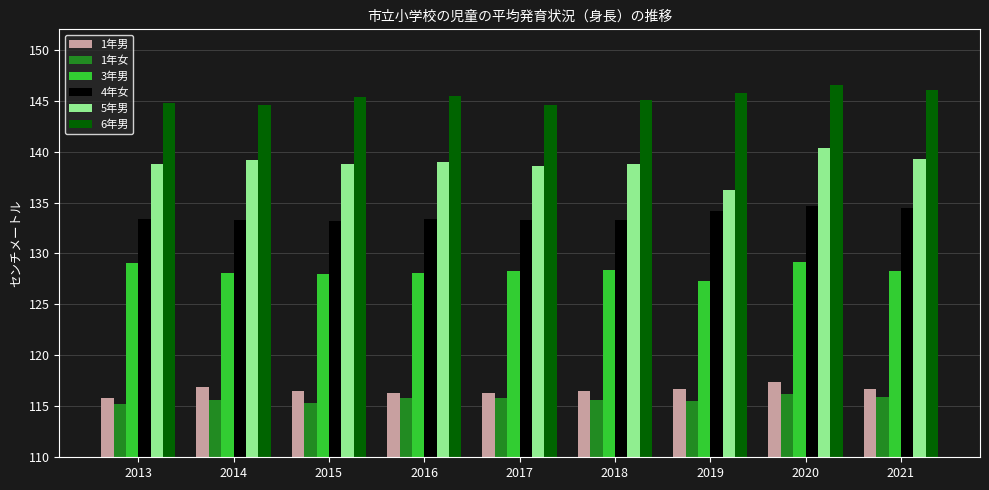

What is the spread (max minus min) of values at 2017?

28.8